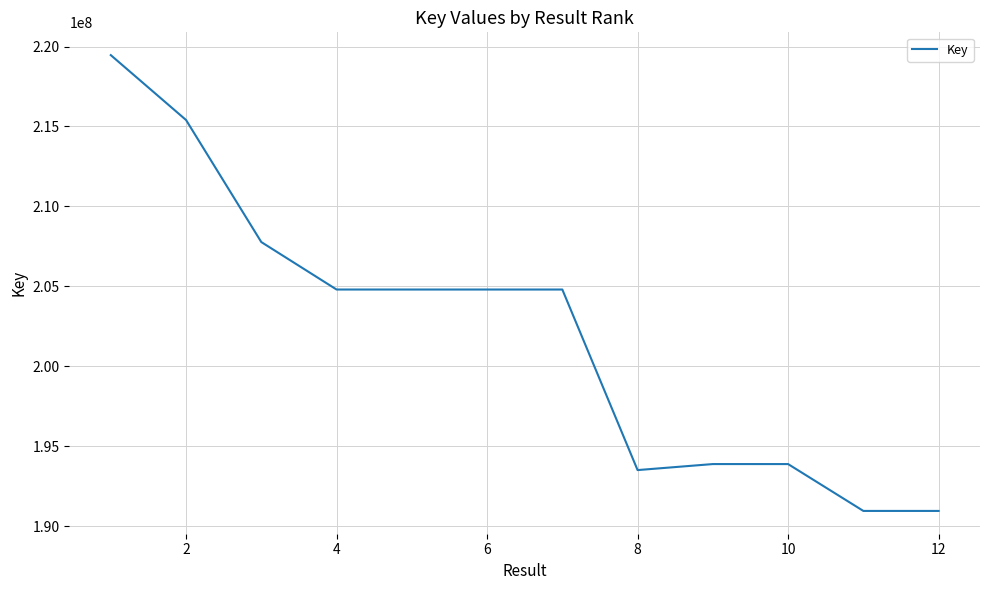

How many lines are shown in the chart?

1